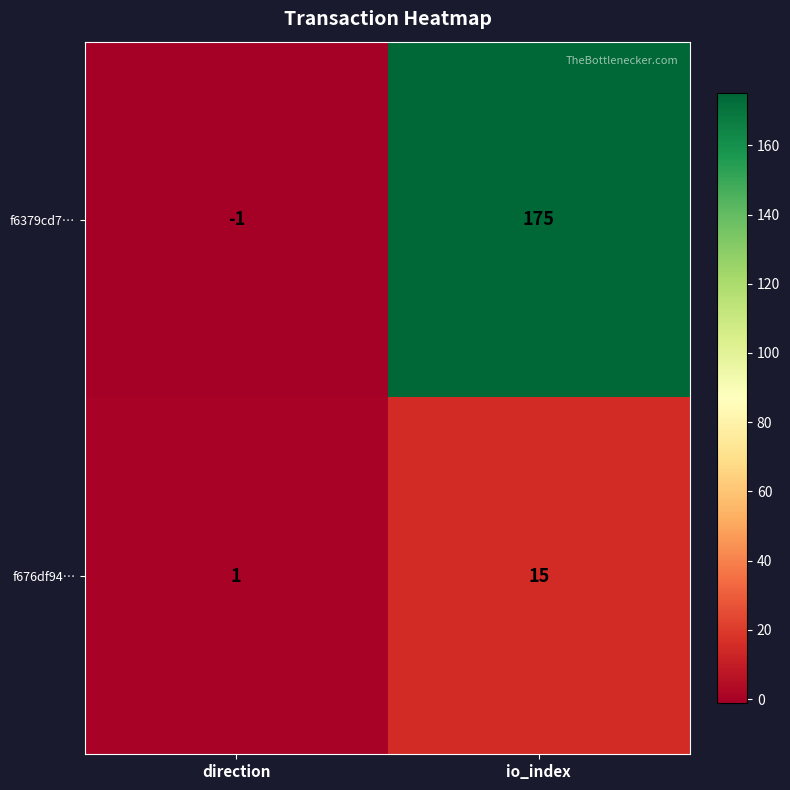

Is it true that f6379cd7… equals -1 at direction?

True